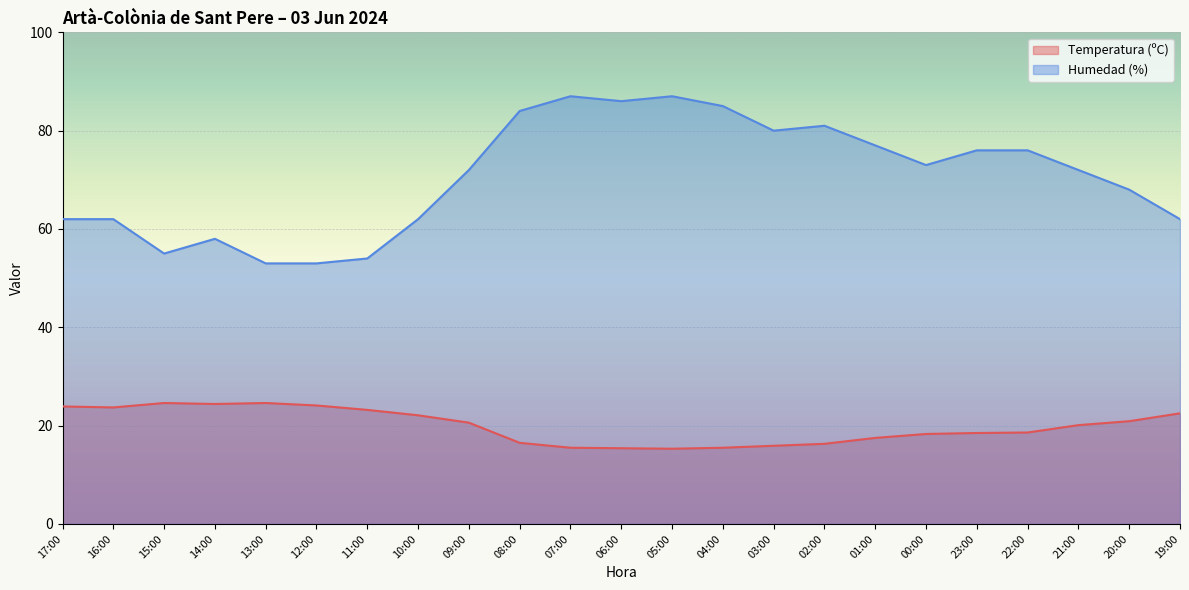

How many interior local peaks does the Humedad (%) series have?

4